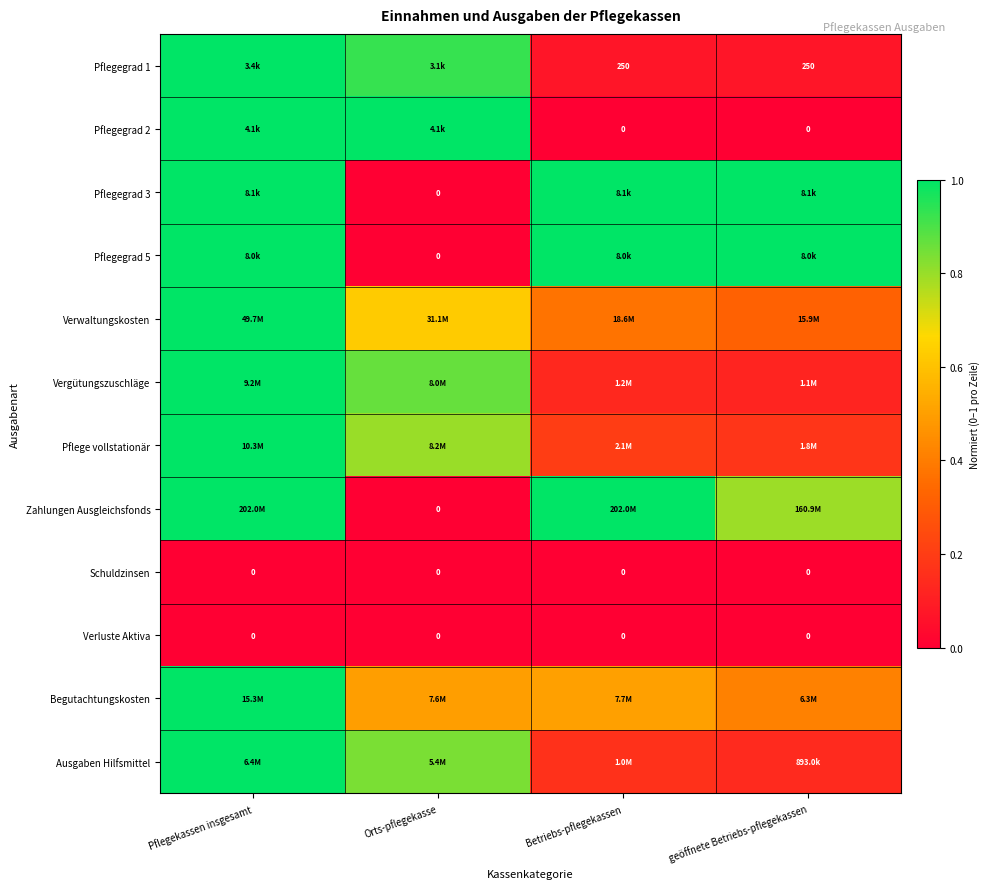

At which category is the sum across all series the highest?

Pflegekassen insgesamt